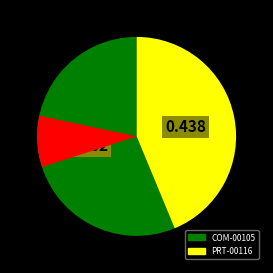

Approximately how many times larger is the value at COM-00105 compared to PRT-00116?

1.3